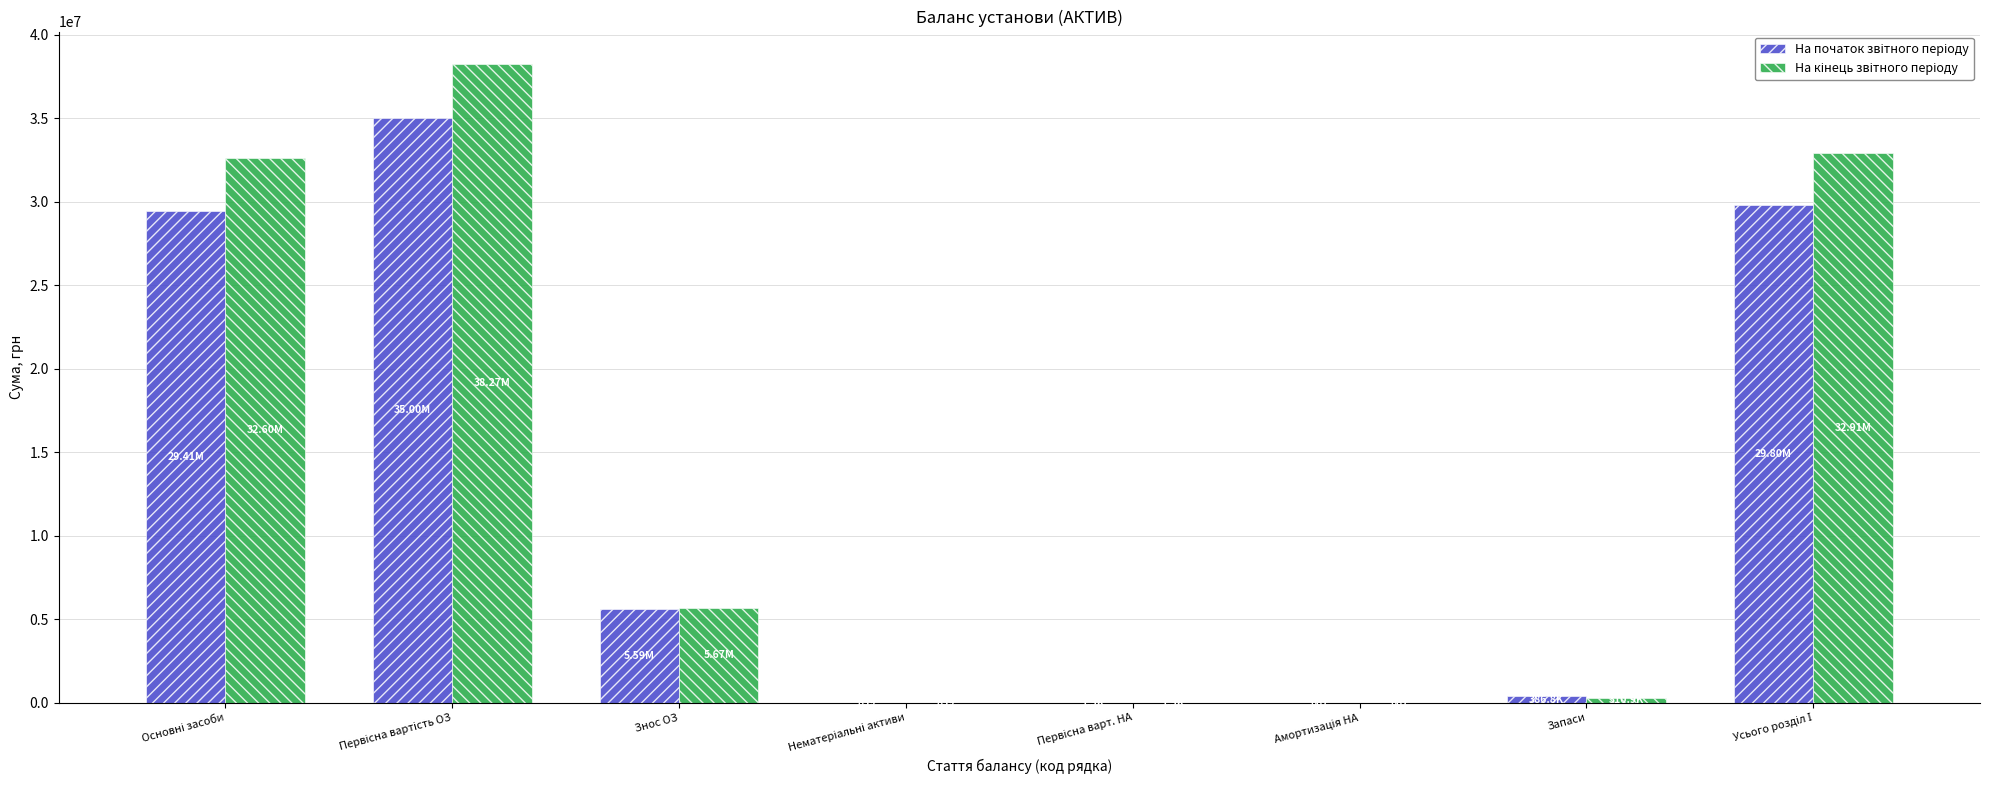

Are the bars grouped side by side (vs. stacked)?

Yes